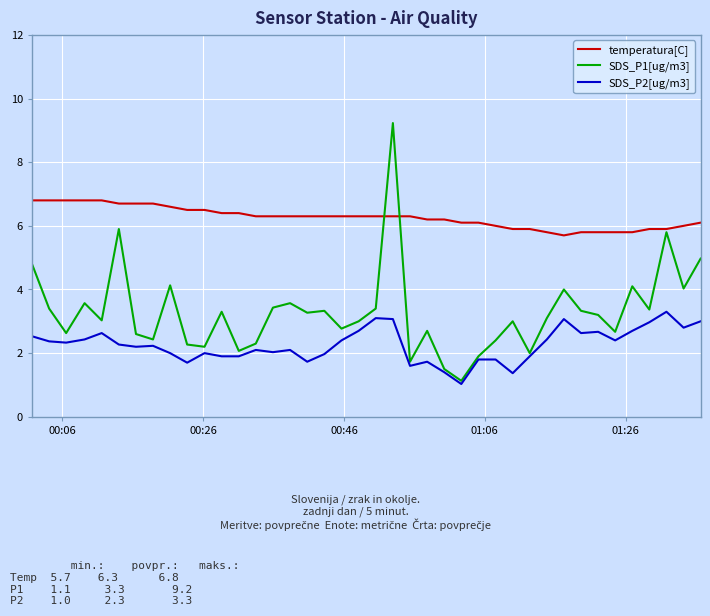

What is the minimum value for SDS_P2[ug/m3]?

1.0